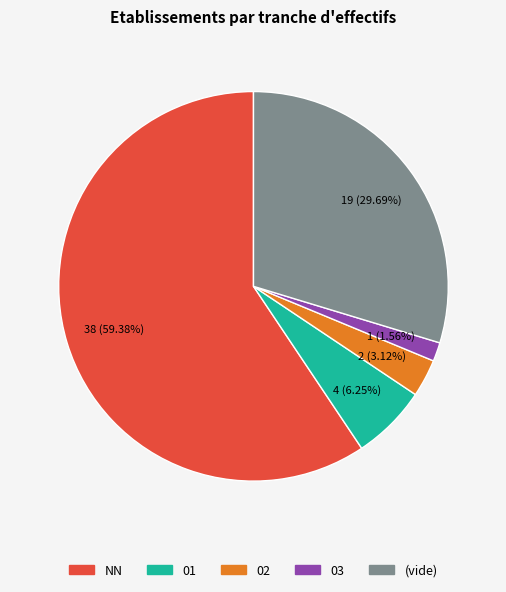

Is there any slice that represents more than half of the pie?

Yes